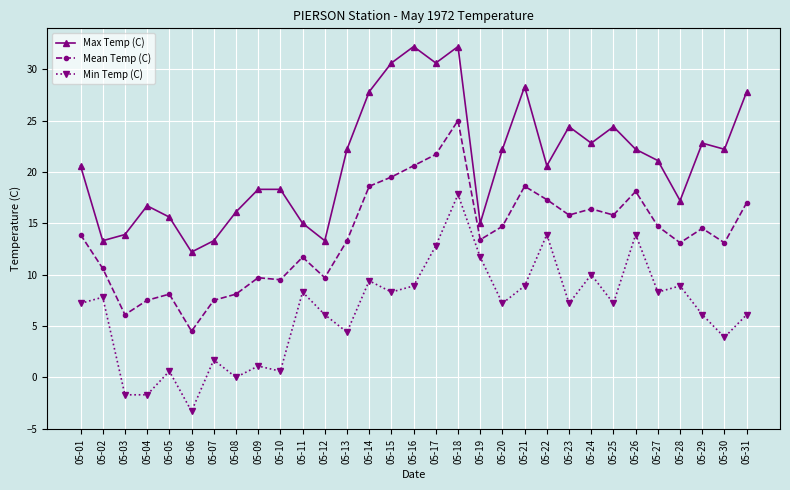

True or false: Min Temp (C) and Max Temp (C) cross at least once.

False